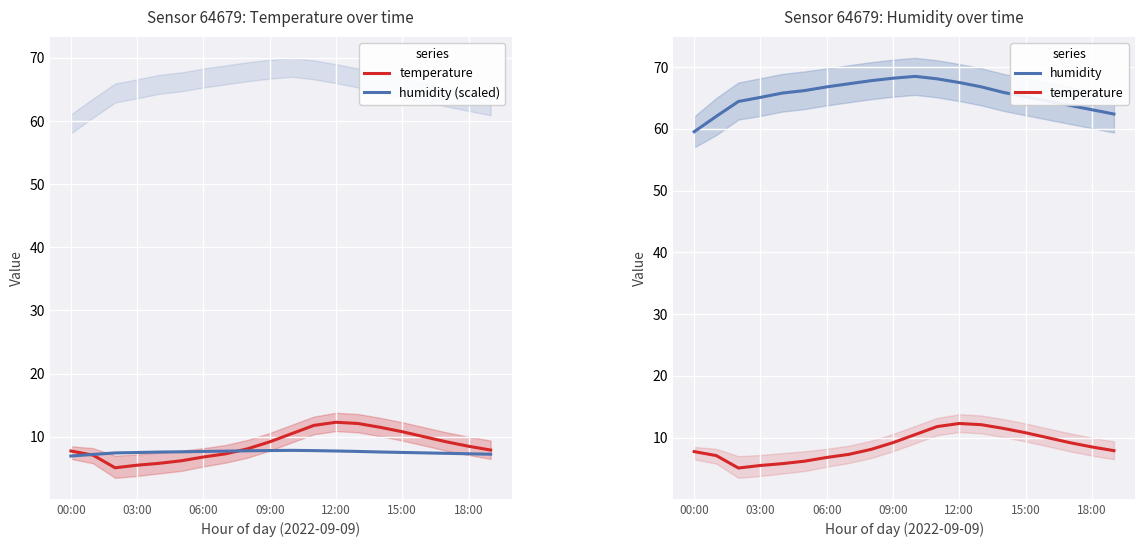

Which series has the largest total across all categories?

humidity